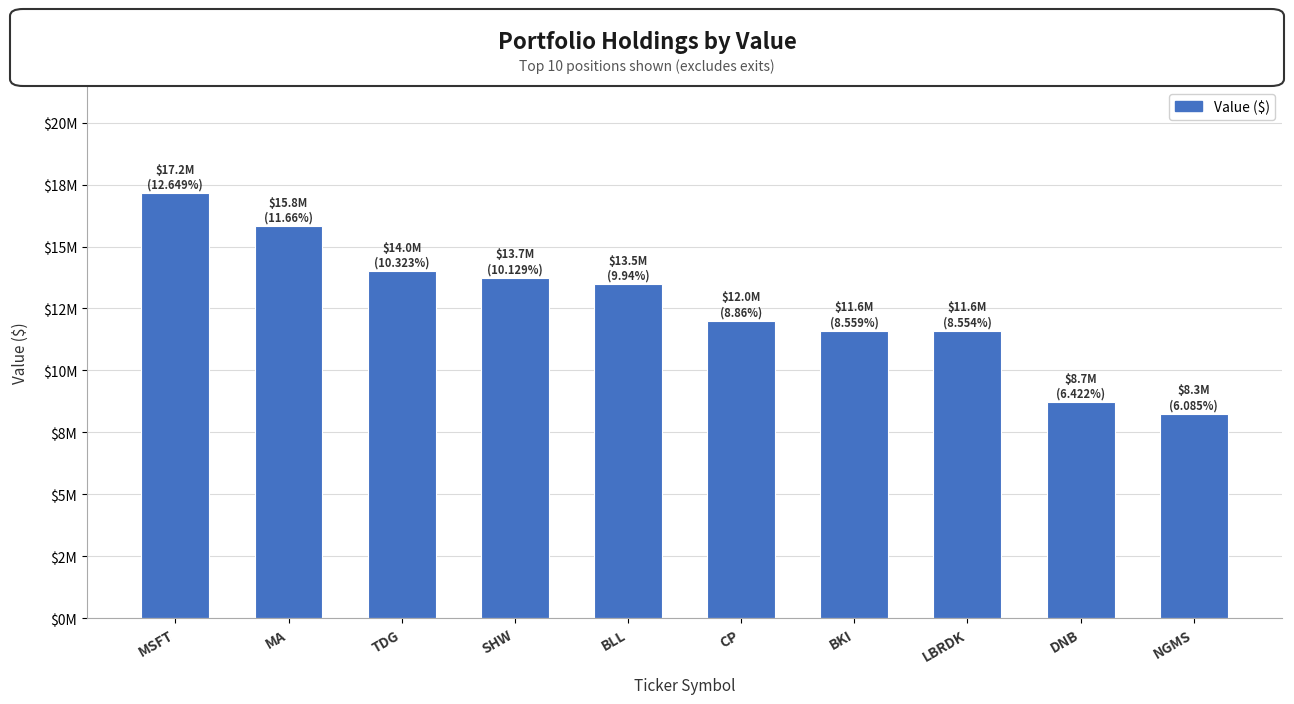

The value at LBRDK is 11599000. True or false?

True